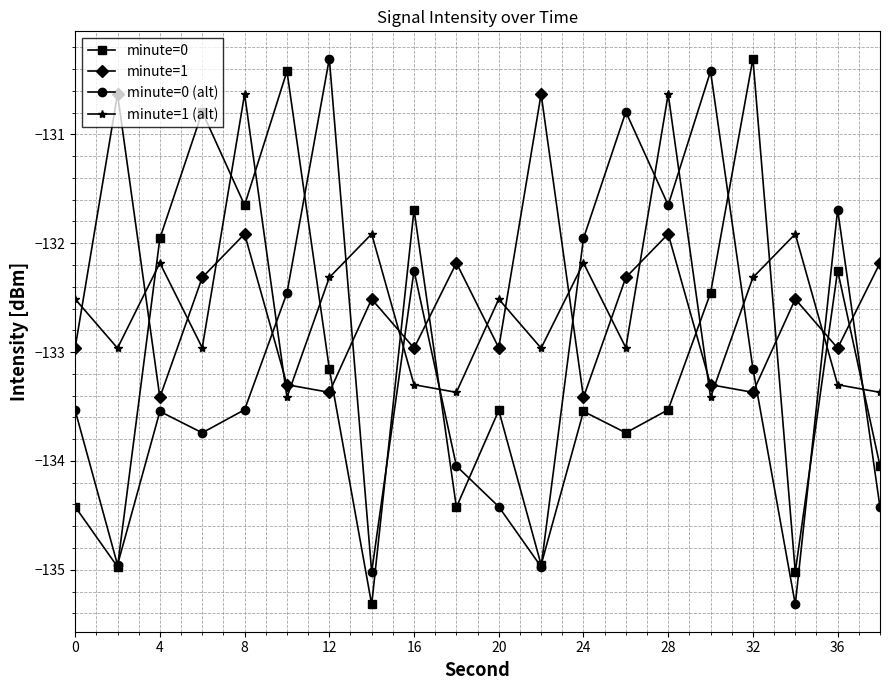

What is the greatest value displayed?

-130.3